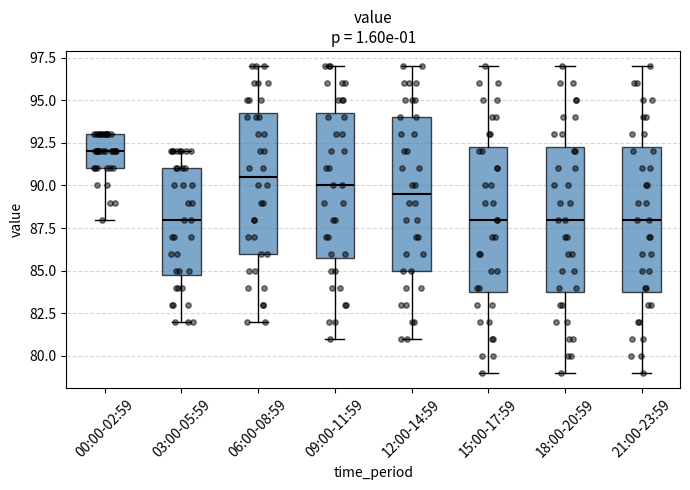

Reading left to right, read every box against the y-axis: the position of its median line, the range the box covers, and the ends of its whiskers. The values are not printed on the chart, so give them approximately, as read against the axis.

00:00-02:59: median 92.0, box 91.0 to 93.0, whiskers 88.0 to 93.0
03:00-05:59: median 88.0, box 85.0 to 91.0, whiskers 82.0 to 92.0
06:00-08:59: median 90.5, box 86.0 to 94.5, whiskers 82.0 to 97.0
09:00-11:59: median 90.0, box 86.0 to 94.5, whiskers 81.0 to 97.0
12:00-14:59: median 89.5, box 85.0 to 94.0, whiskers 81.0 to 97.0
15:00-17:59: median 88.0, box 84.0 to 92.5, whiskers 79.0 to 97.0
18:00-20:59: median 88.0, box 84.0 to 92.5, whiskers 79.0 to 97.0
21:00-23:59: median 88.0, box 84.0 to 92.5, whiskers 79.0 to 97.0